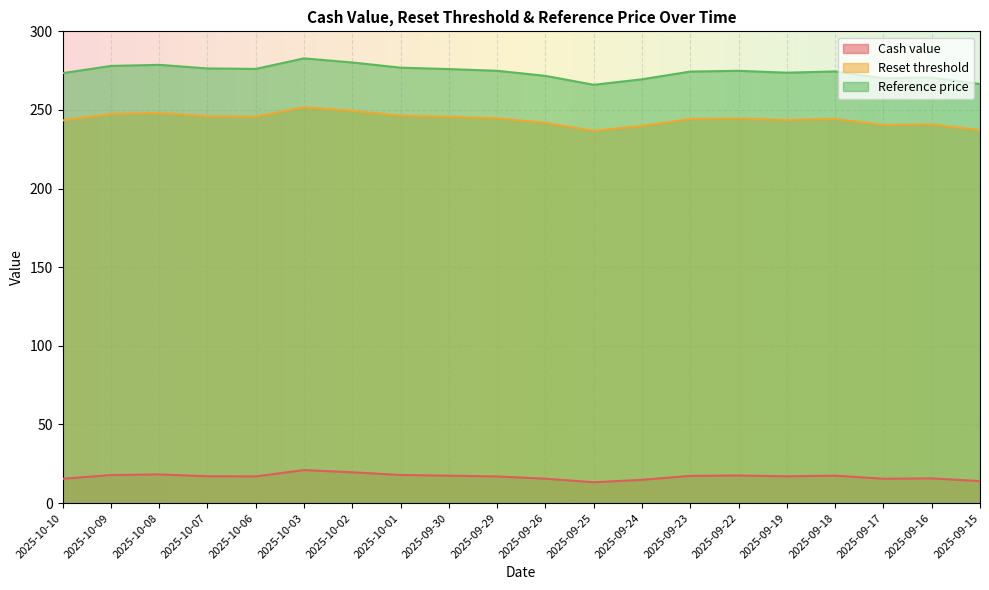

At which label does Cash value reach its minimum?

2025-09-25